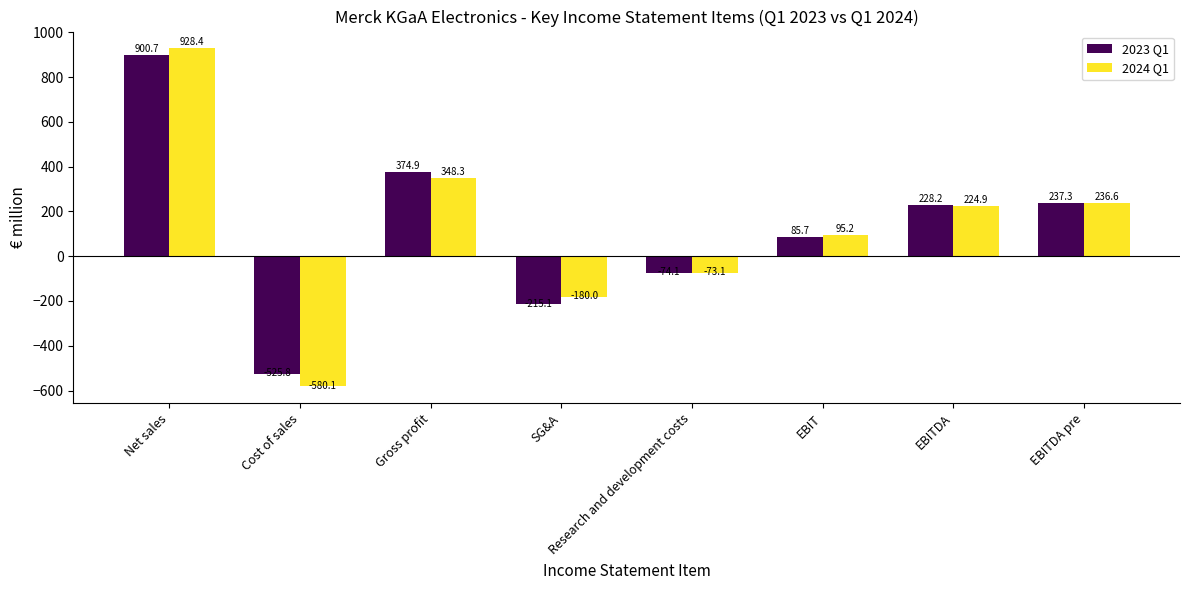

True or false: 2023 Q1 has a value of 374.9 at Gross profit.

True